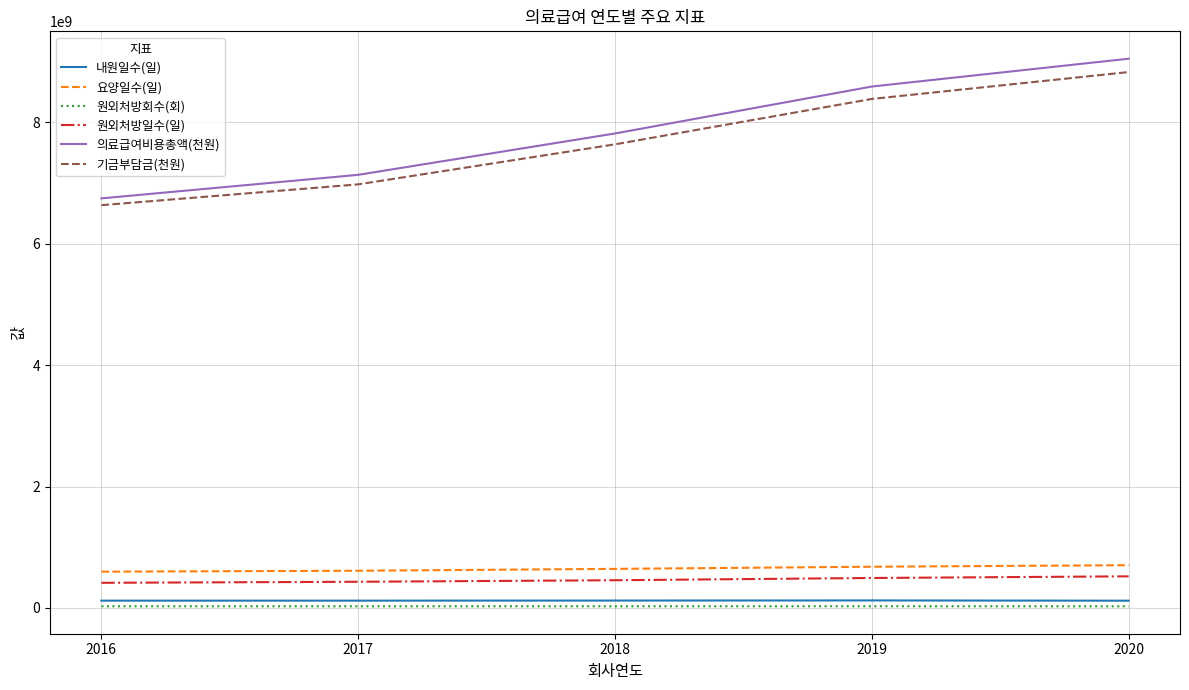

True or false: 원외처방일수(일) and 요양일수(일) cross at least once.

False